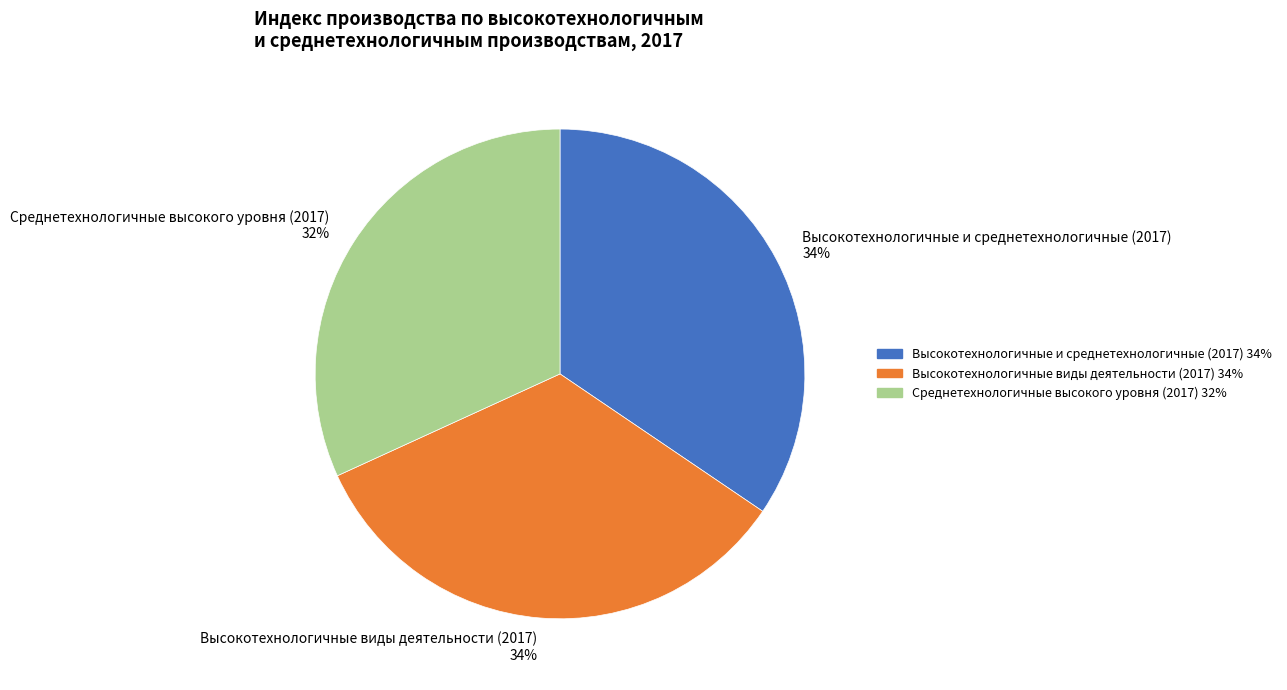

What percentage is the Высокотехнологичные виды деятельности (2017) slice, to the nearest percent?

34%